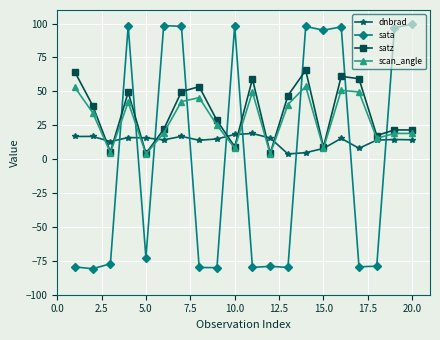

What is the value of the satz point at the 6th from the left?

21.9